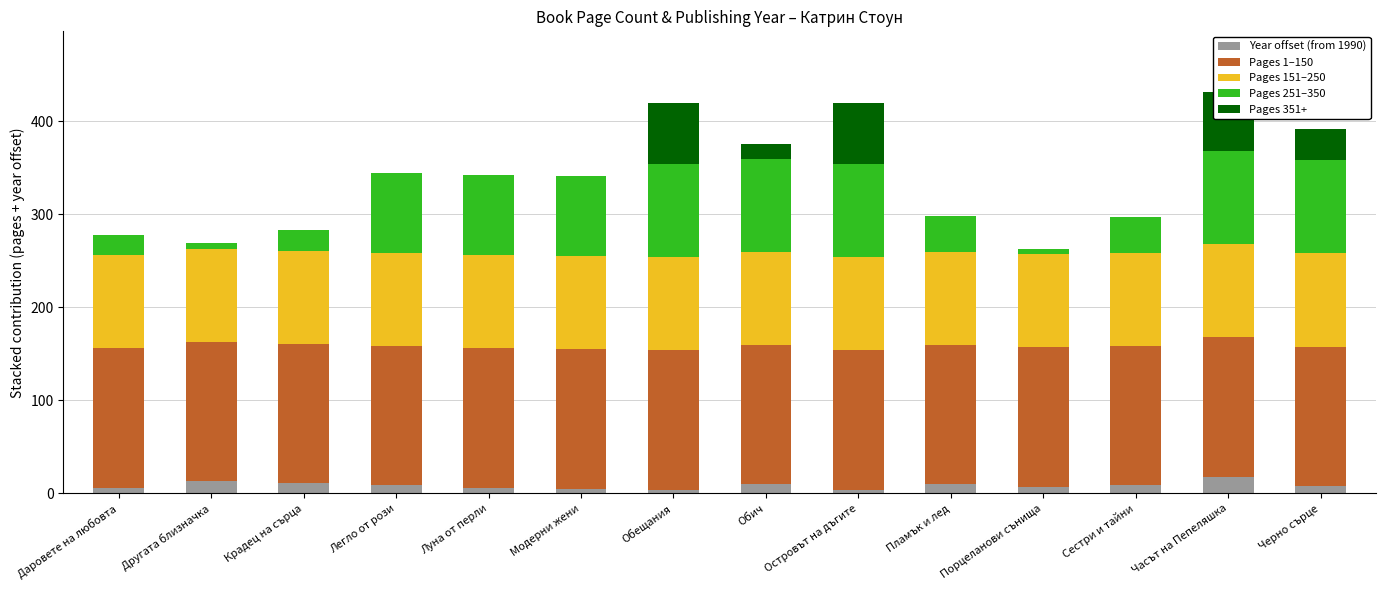

Count the number of data series in this chart.

5